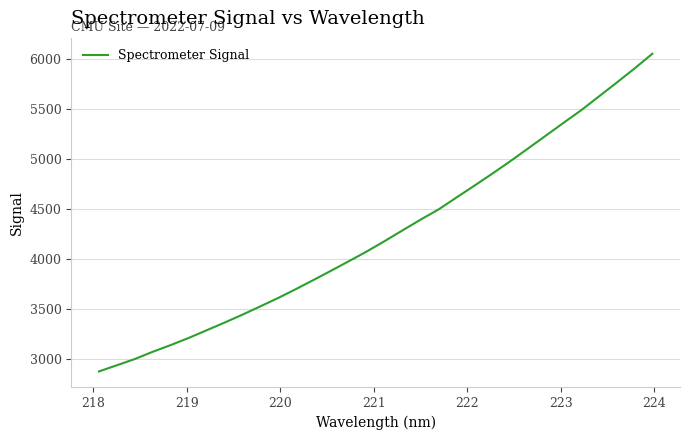

How many lines are shown in the chart?

1